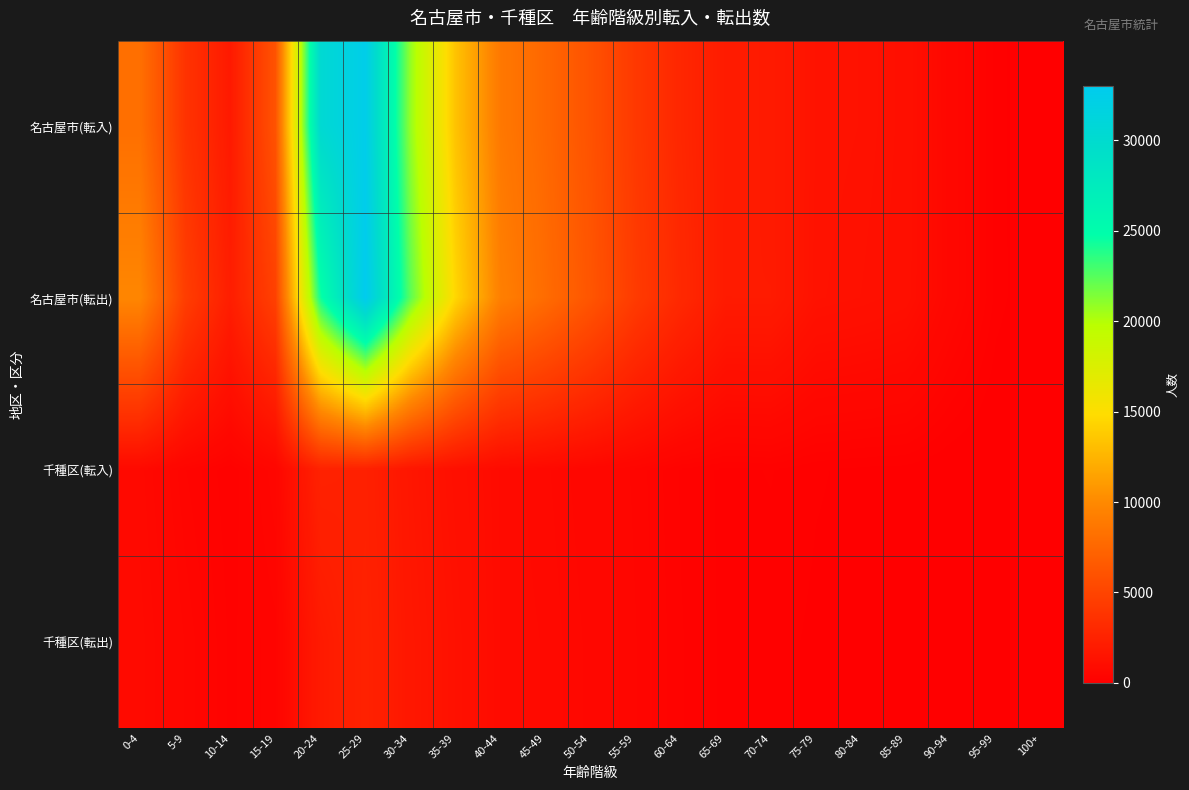

Which series has the widest spread of values?

名古屋市(転出)